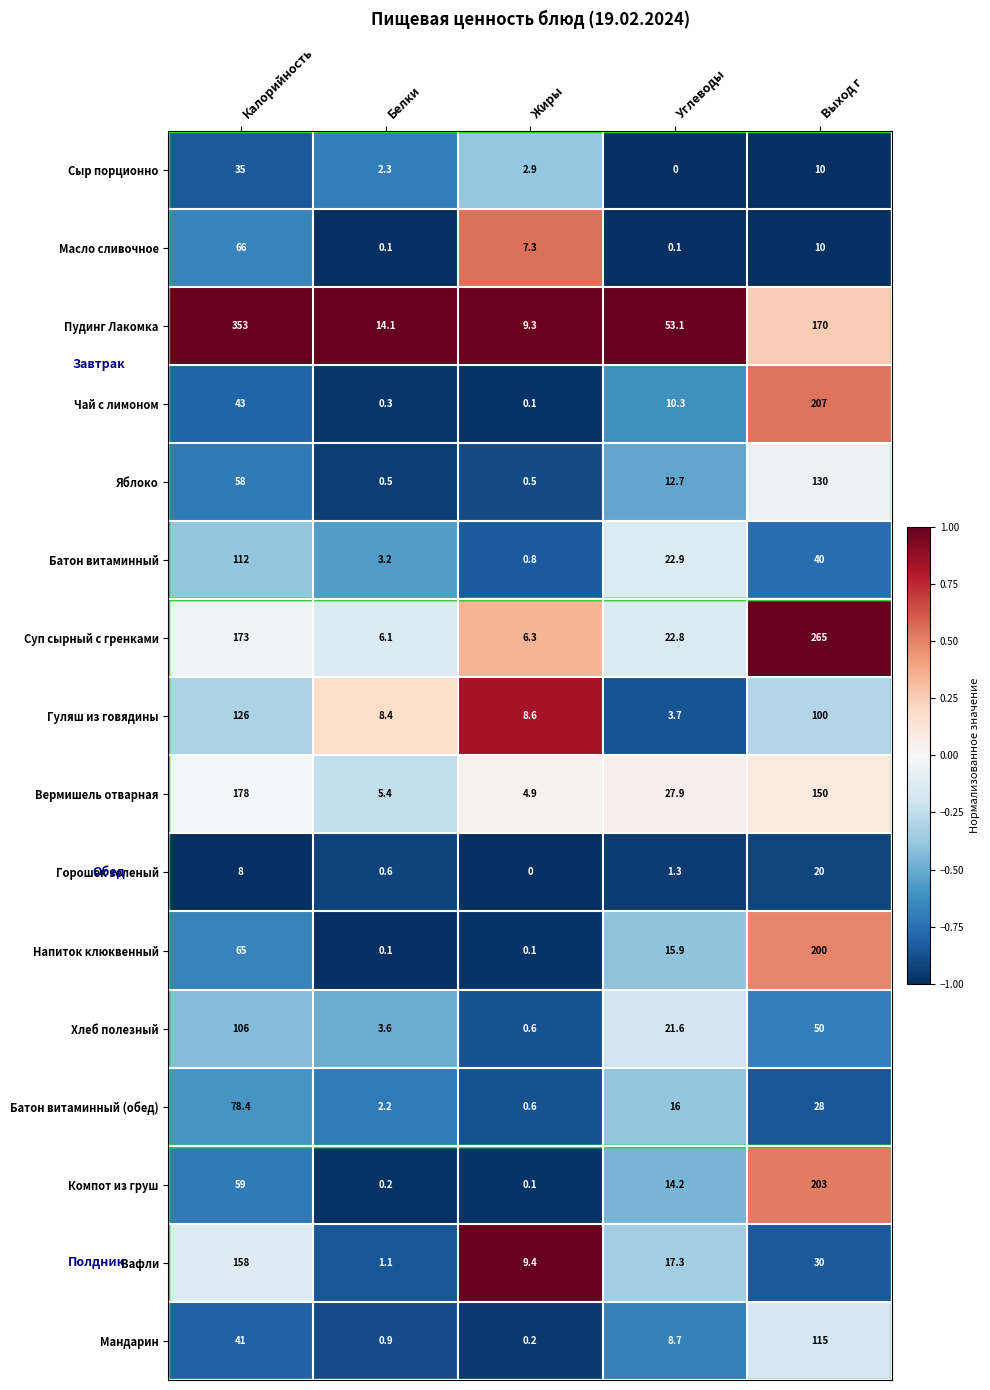

What is the difference between the maximum and minimum values in the Гуляш из говядины series?

122.3